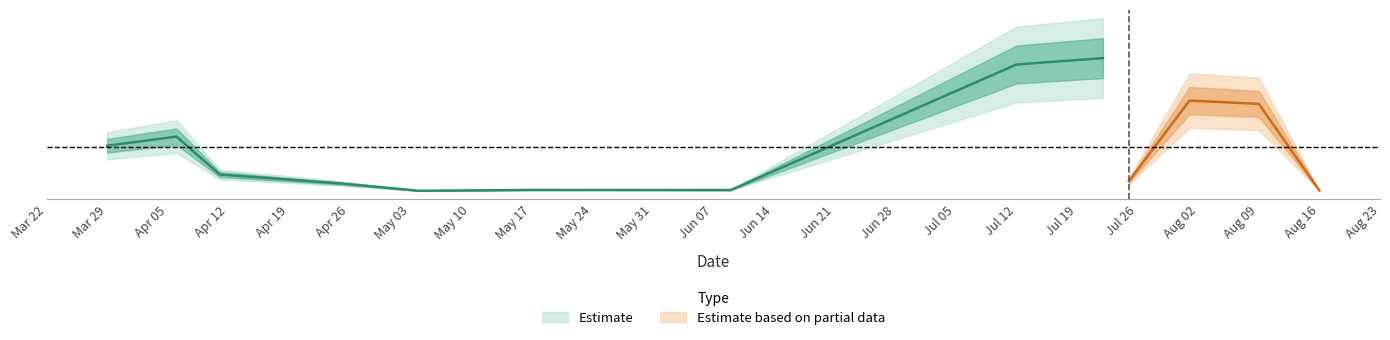

True or false: the data has more than 0 interior local peaks.

True